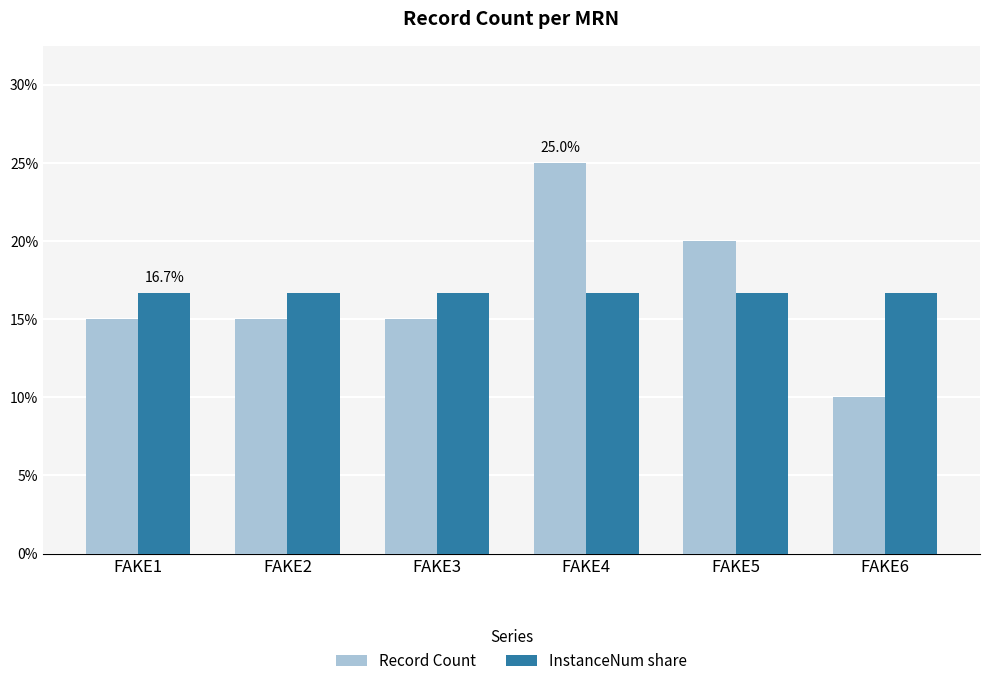

What is the value of the InstanceNum share bar at the 6th from the left?

0.2